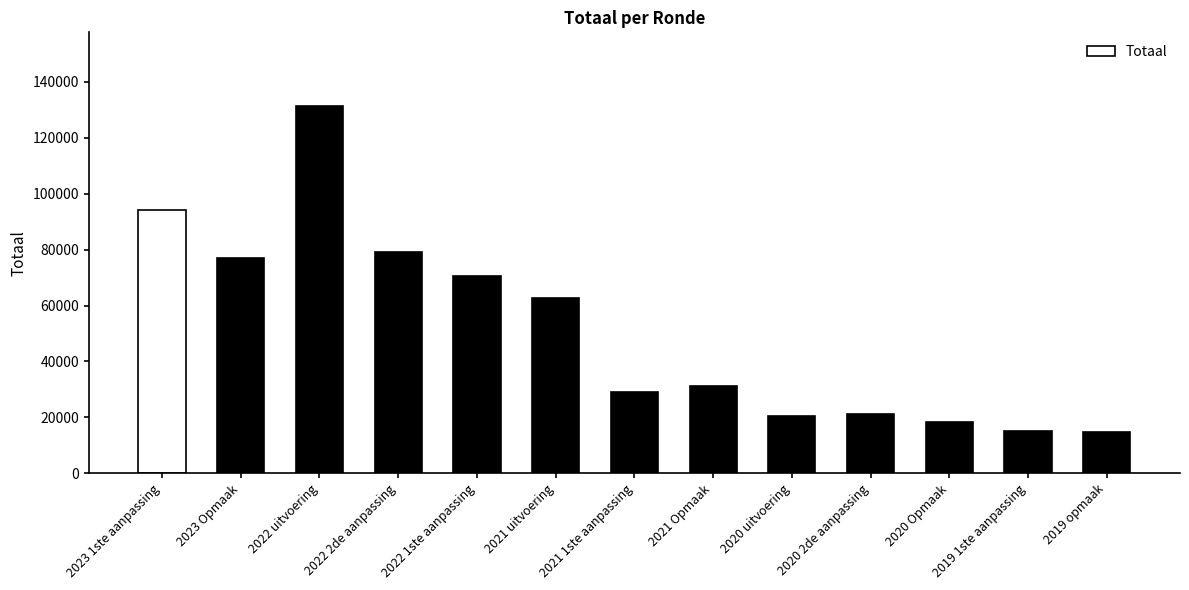

The value at 2021 1ste aanpassing is 9165. True or false?

False